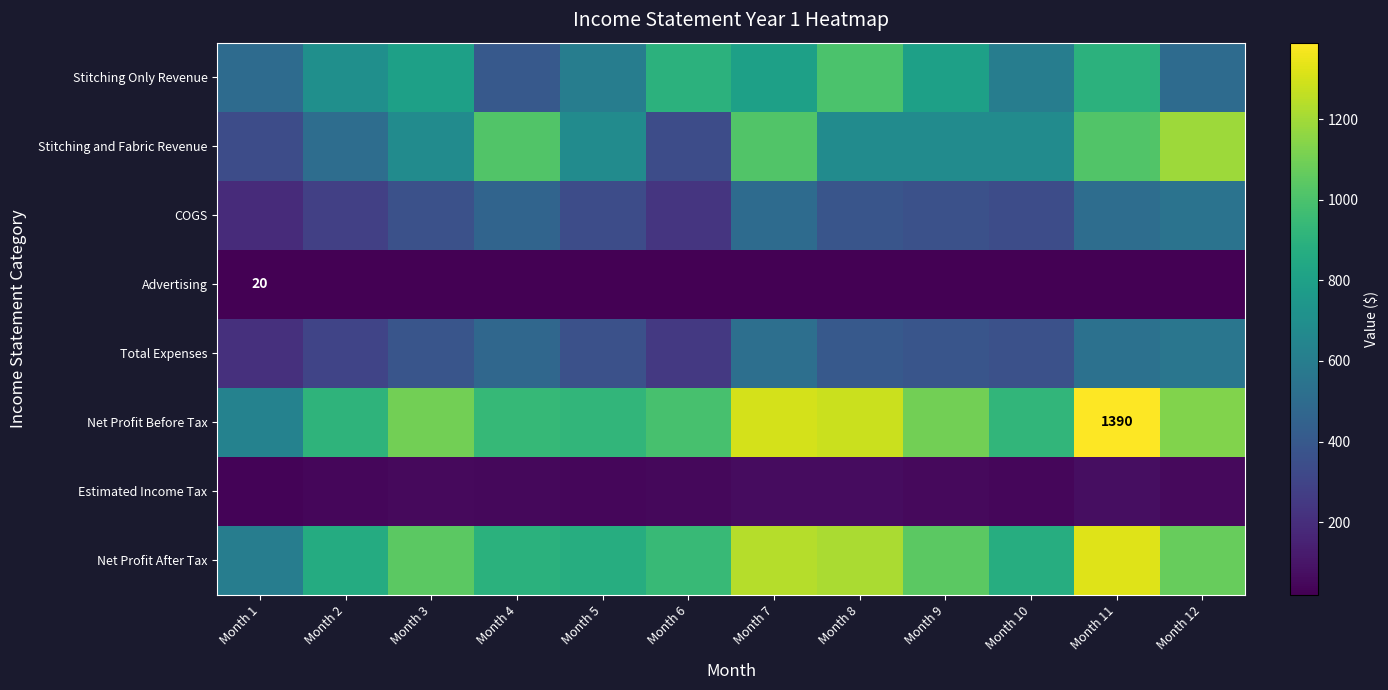

Is it true that Advertising equals 7.7 at Month 1?

False